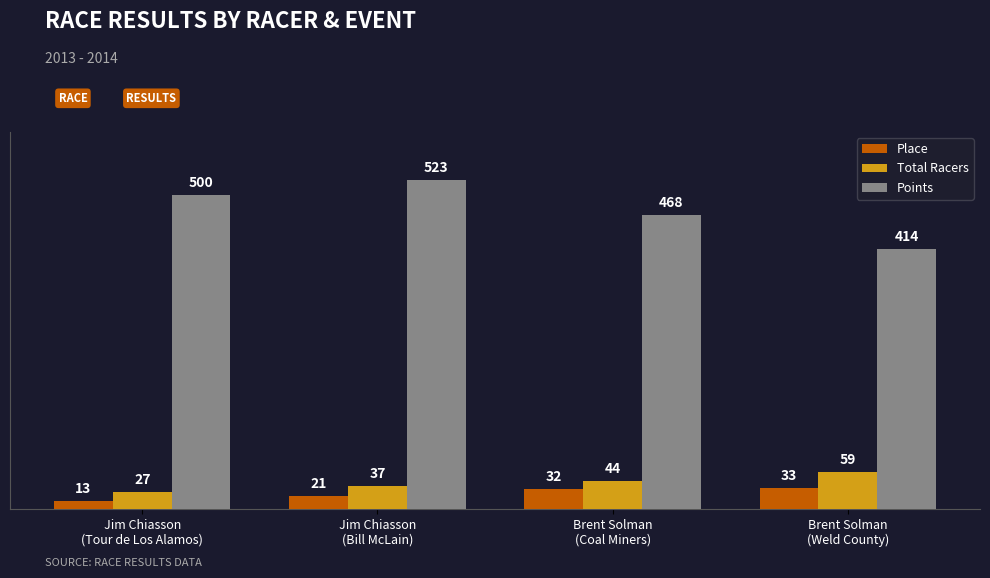

What is the average value of the Place series?

24.8